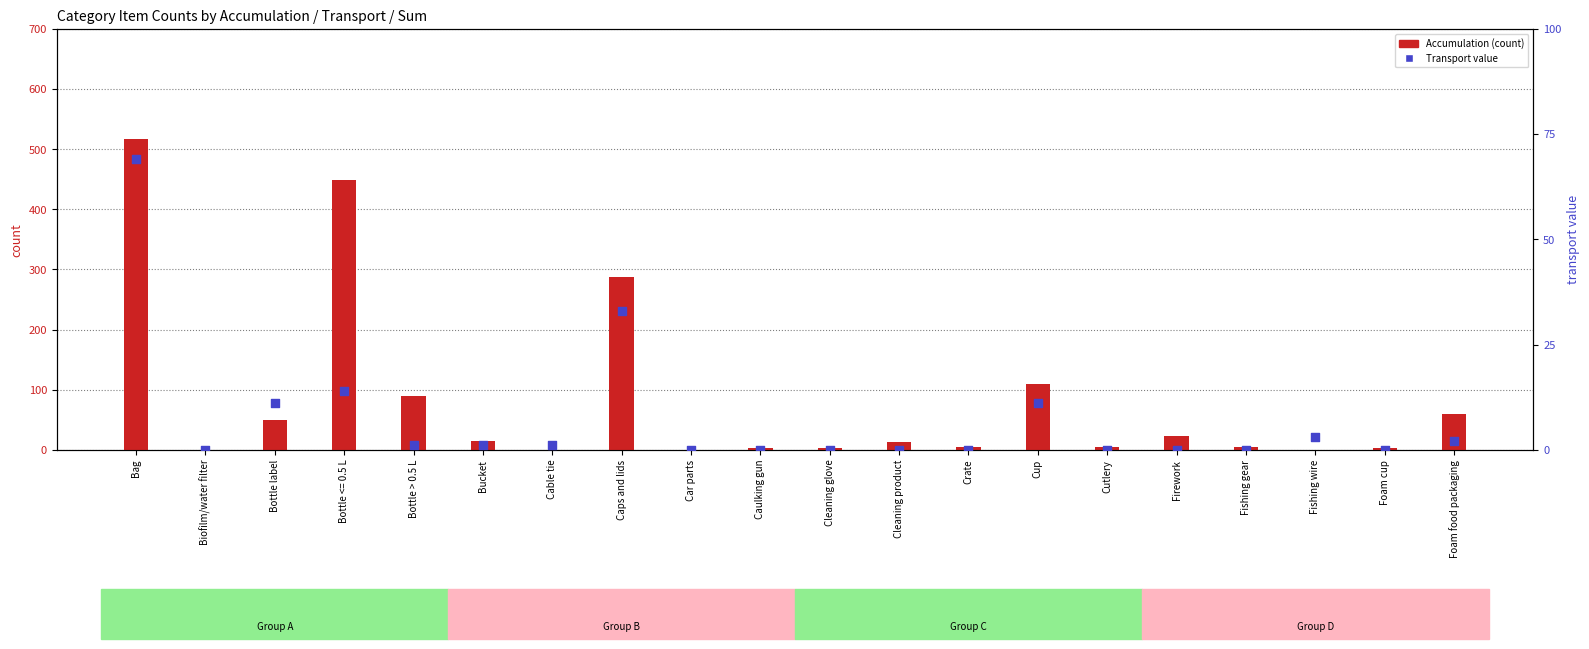

Which series reaches the minimum Y coordinate?

Accumulation (count)